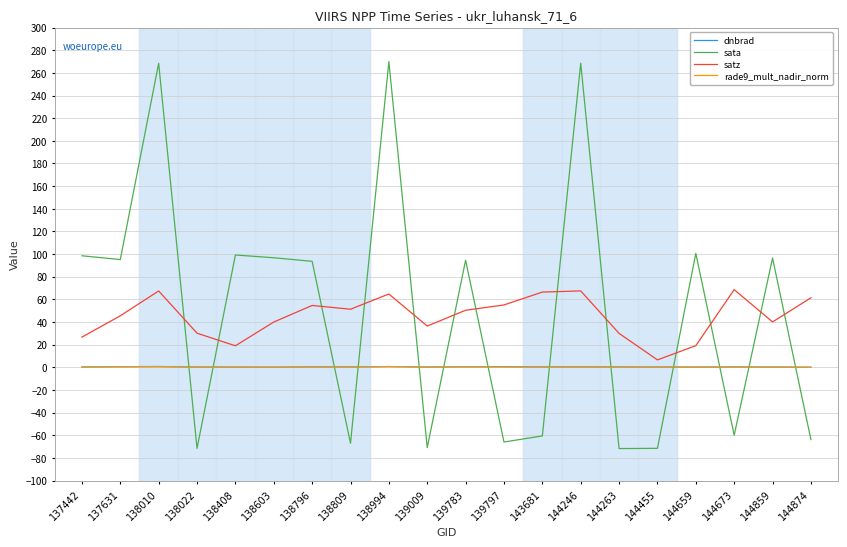

Which series has the widest spread of values?

sata